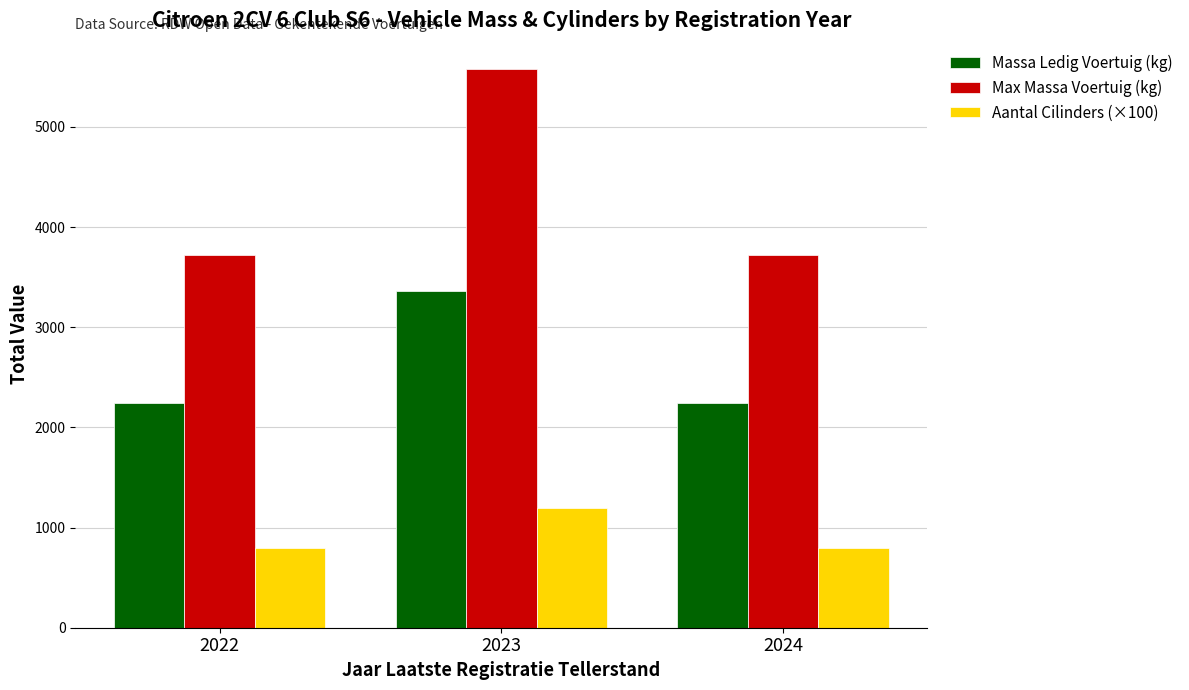

Which series has the largest range (max minus min)?

Max Massa Voertuig (kg)